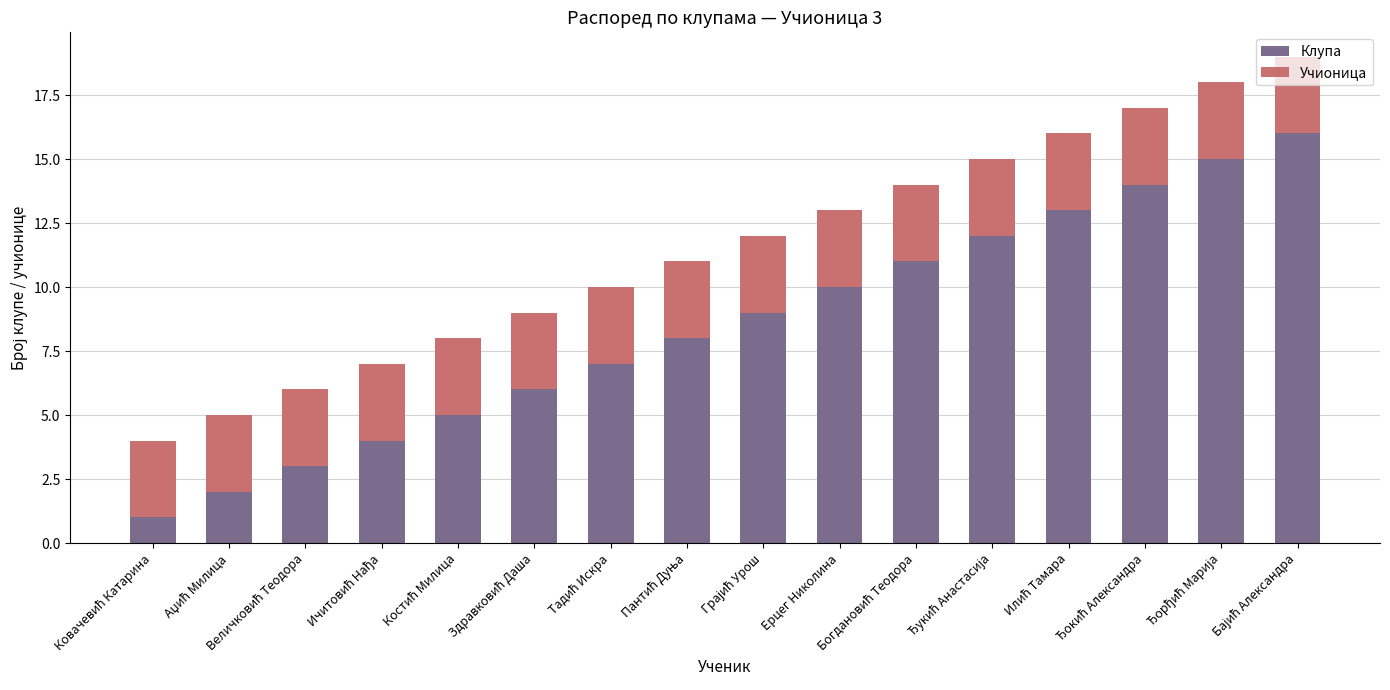

What is the difference between the second highest and minimum values in the Клупа series?

14